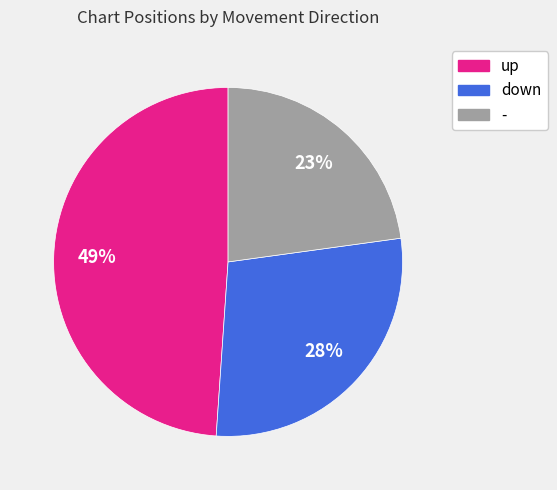

To the nearest percent, what is the difference between the - and down slice percentages?

5%